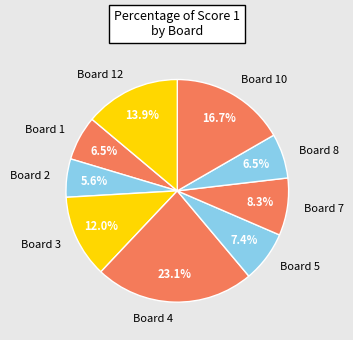

What percentage is NOT represented by Board 12?

86.1%